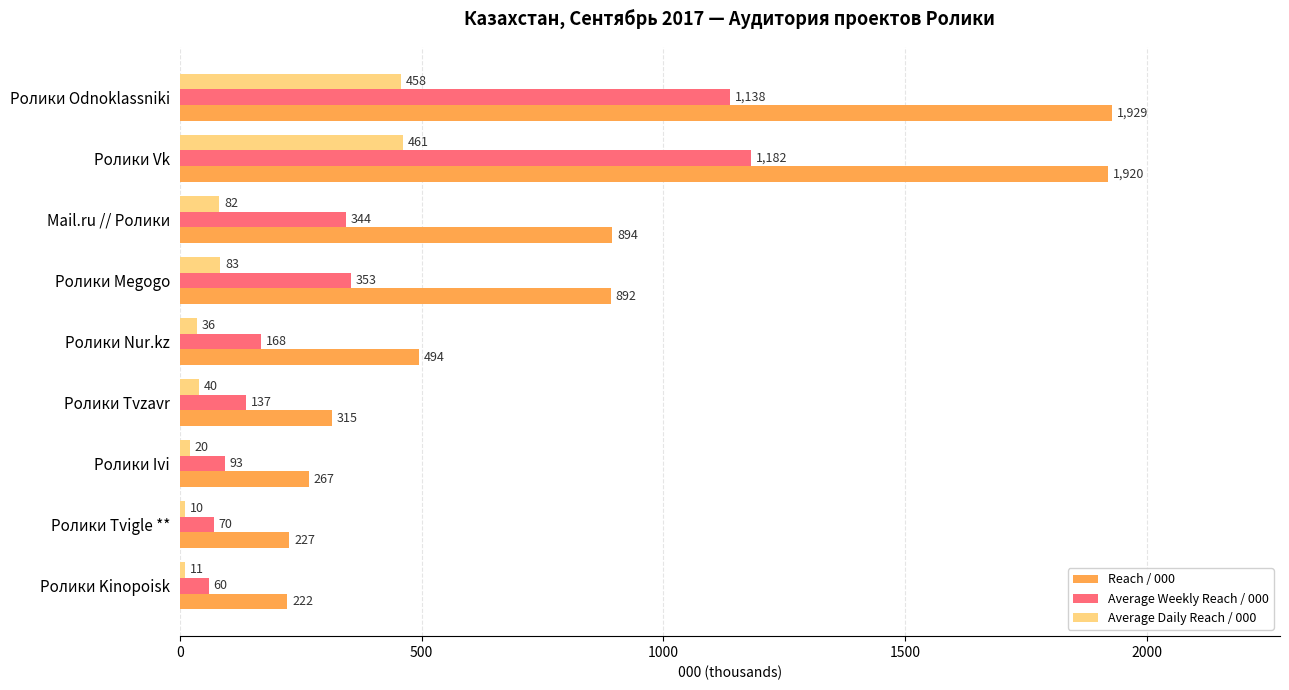

Where is Average Weekly Reach / 000 nearest to the value 620?

Ролики Megogo